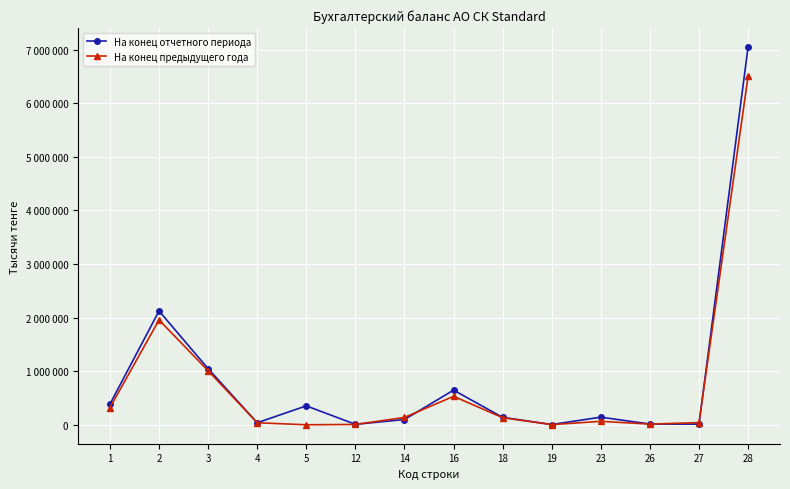

The value of На конец предыдущего года at 5 is 4486542. True or false?

False